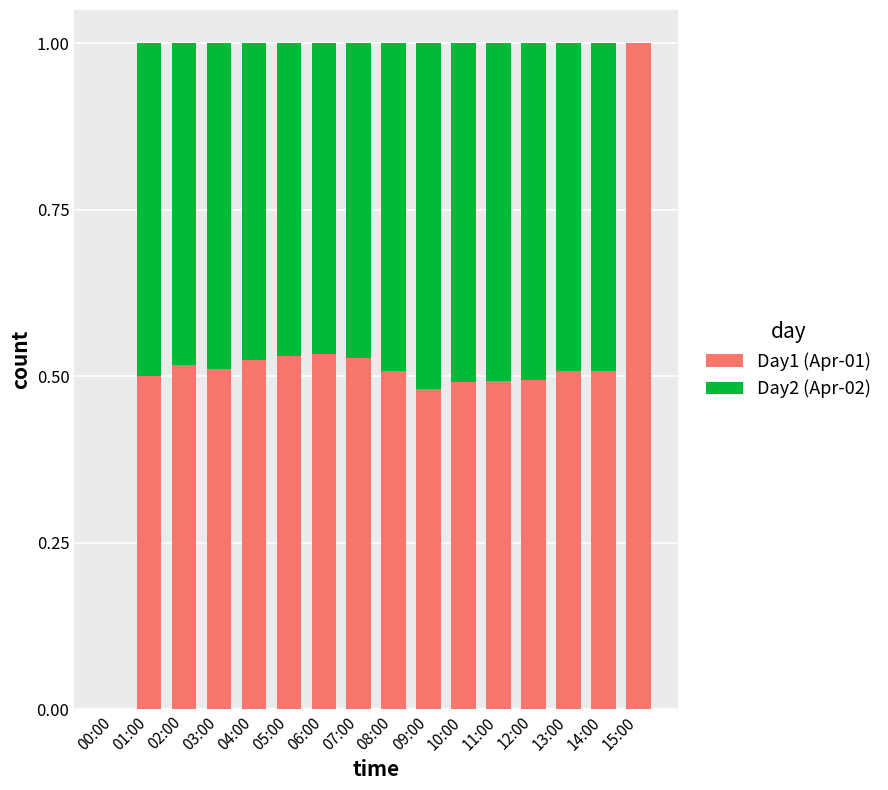

Which category has the highest value in the Day1 (Apr-01) series?

15:00